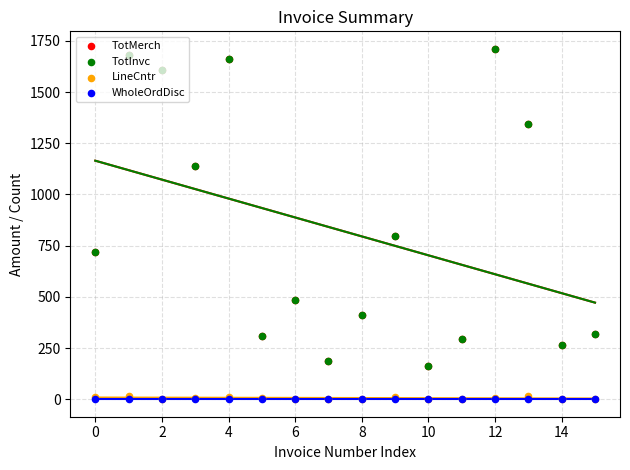

Which series reaches the minimum Y coordinate?

WholeOrdDisc